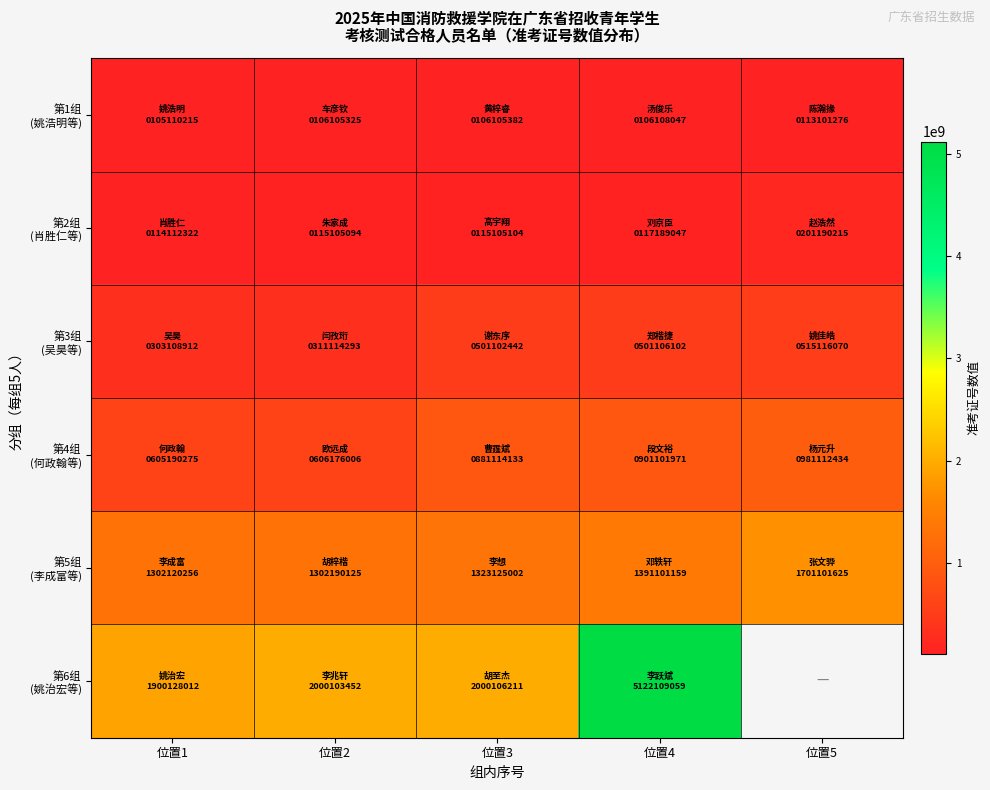

Between 位置2 and 位置4, which is larger?

位置4